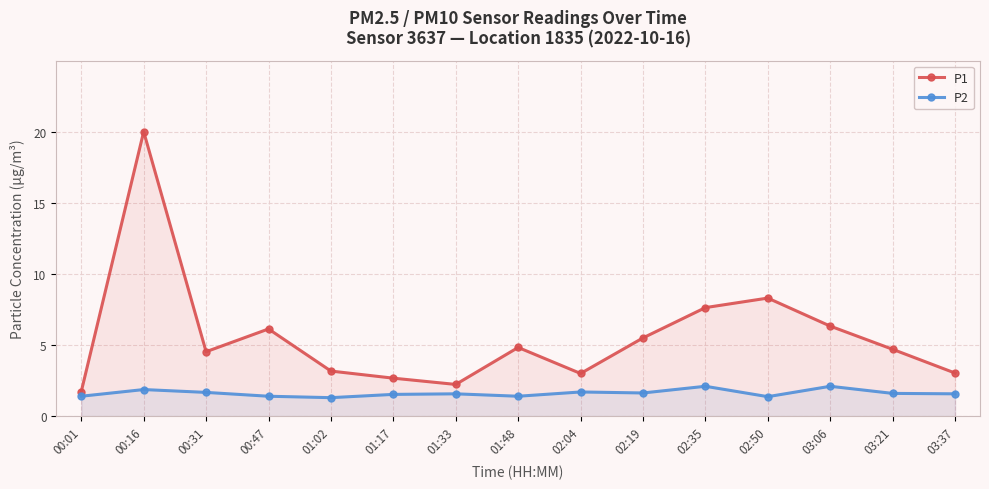

List the series in order of their overall mean, lowest first.

P2, P1